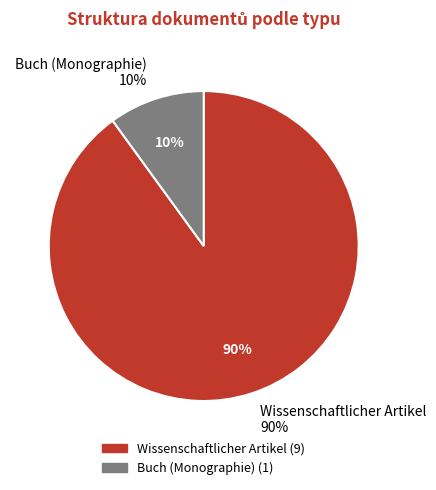

How many segments does this pie chart have?

2